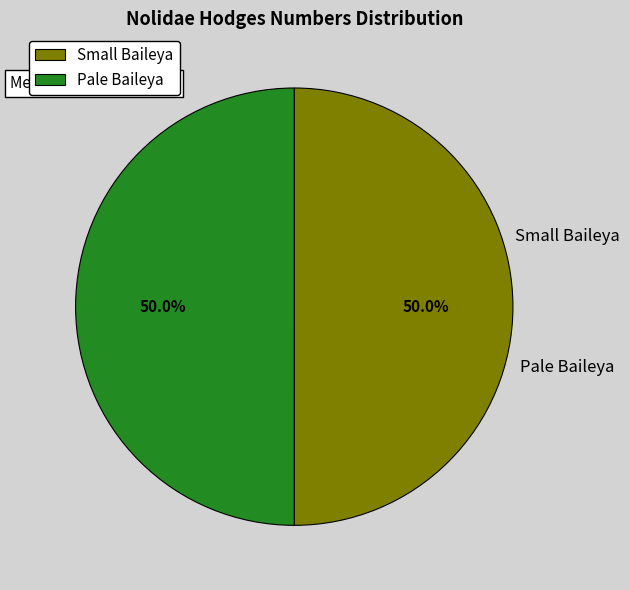

Combined, what portion of the pie is Pale Baileya and Small Baileya?

100.0%